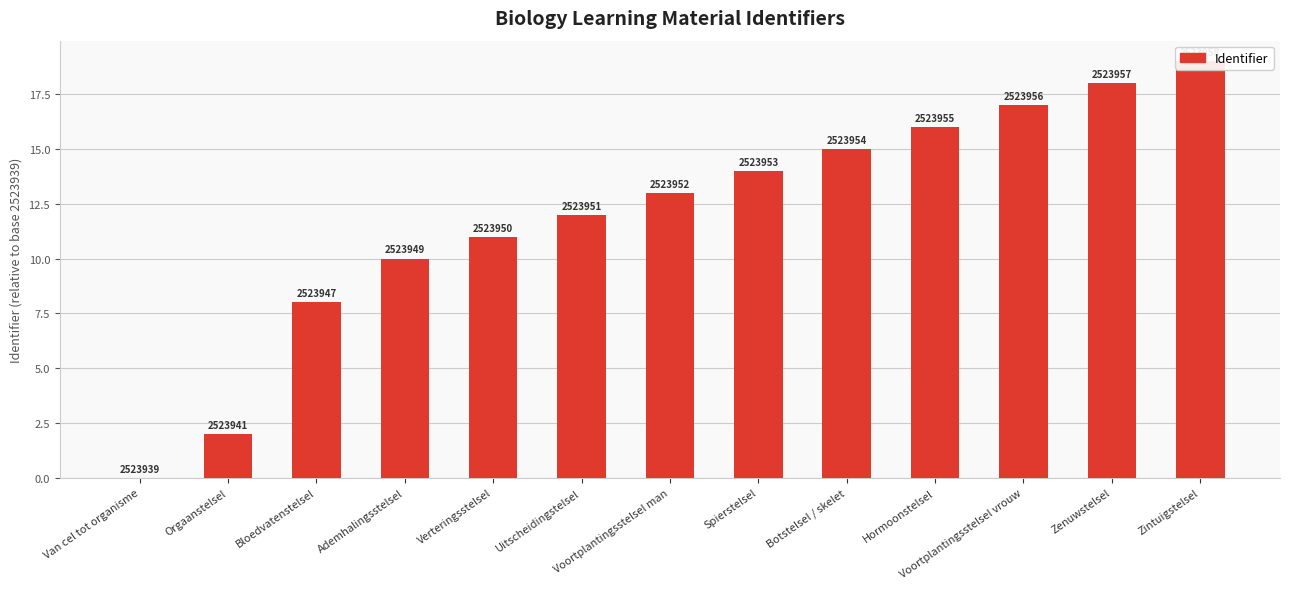

What is the difference between the maximum and second lowest values?

17